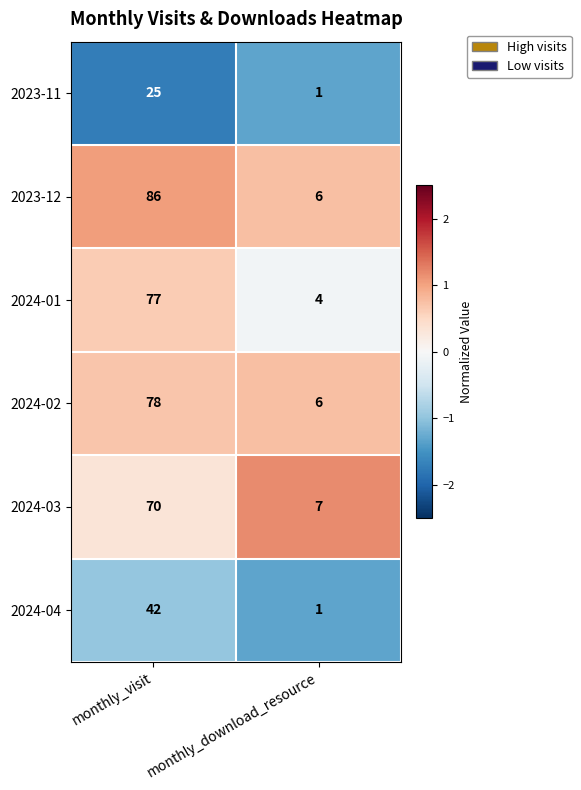

What is the spread (max minus min) of values at monthly_visit?

61